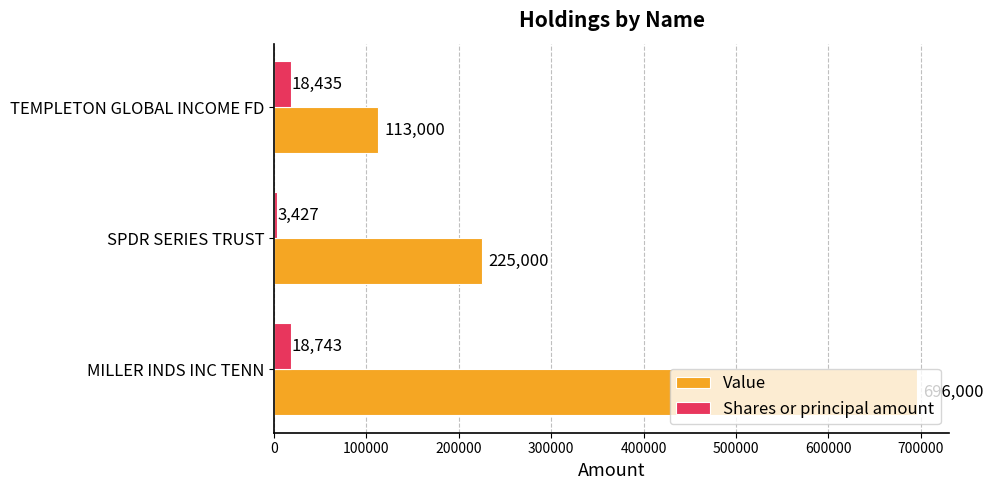

Rank the series by their maximum value, from lowest to highest.

Shares or principal amount, Value